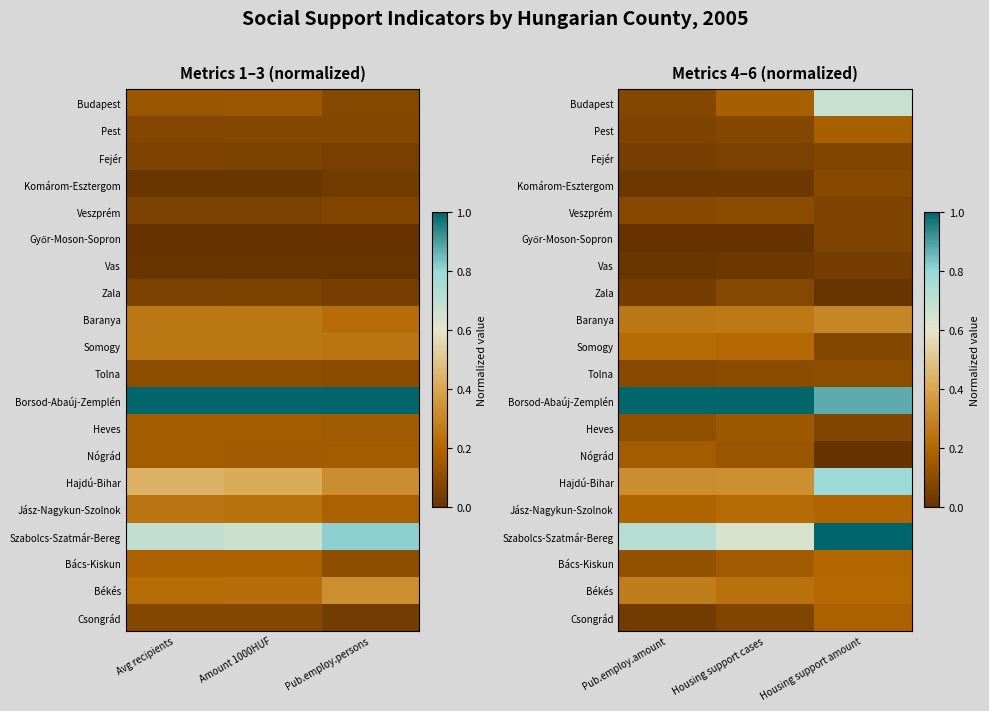

Is it true that Csongrád equals 0.1 at Housing support cases?

False